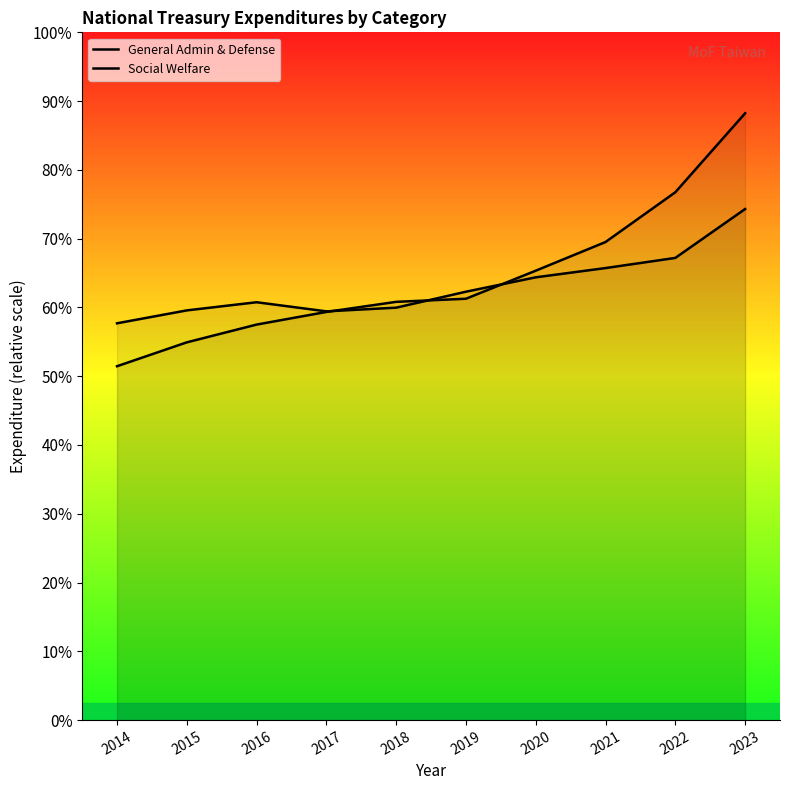

Does the chart display data point markers on the line(s)?

No